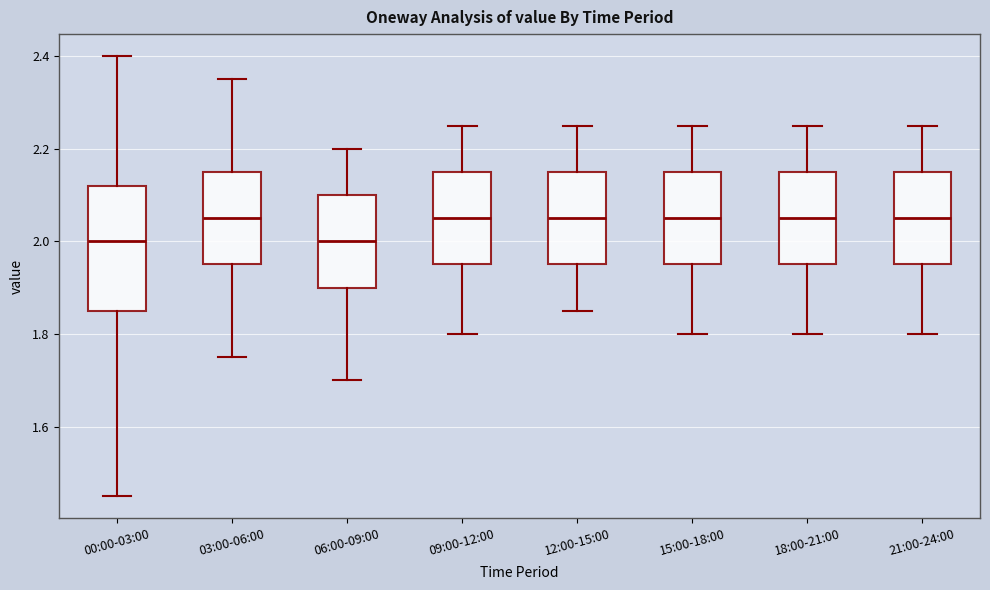

Which box is the tallest, from its lower edge to its upper edge?

00:00-03:00